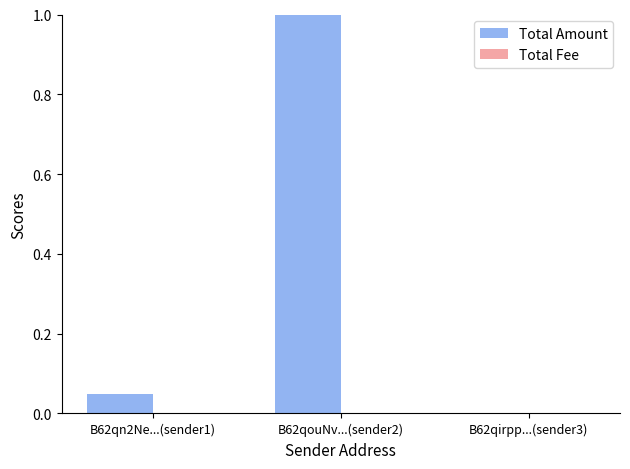

Which series has the largest total across all categories?

Total Amount